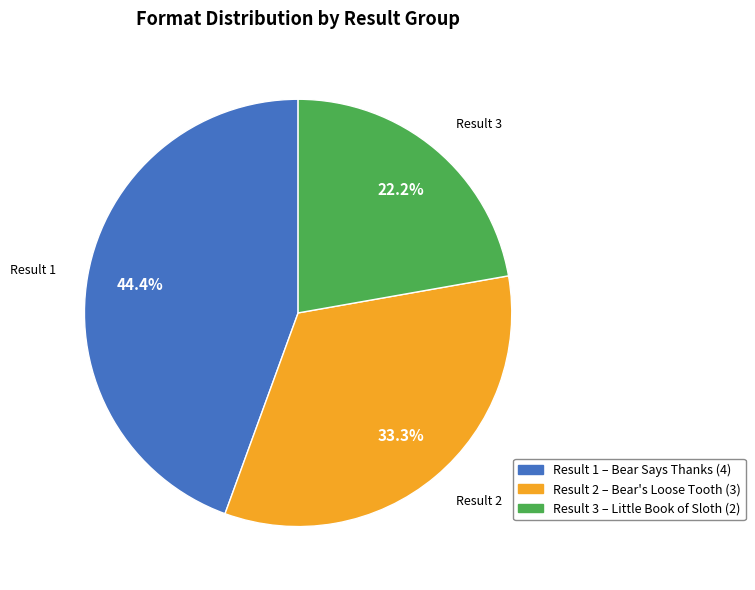

Is there a majority slice in this chart?

No